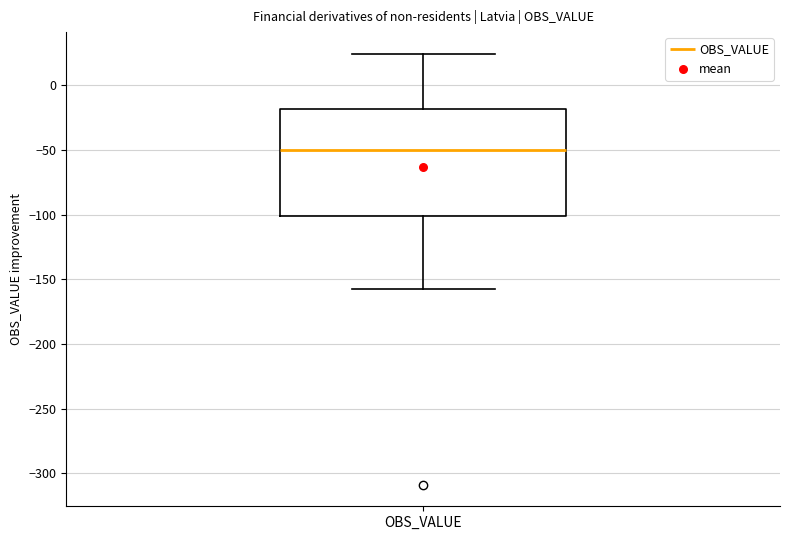

Transcribe this box plot: give where the median line is, the range the box spans, and where the two whiskers end, as read against the y-axis. The values are not printed on the chart, so give them approximately, as read against the axis.

median -50, box -100 to -20, whiskers -160 to 25